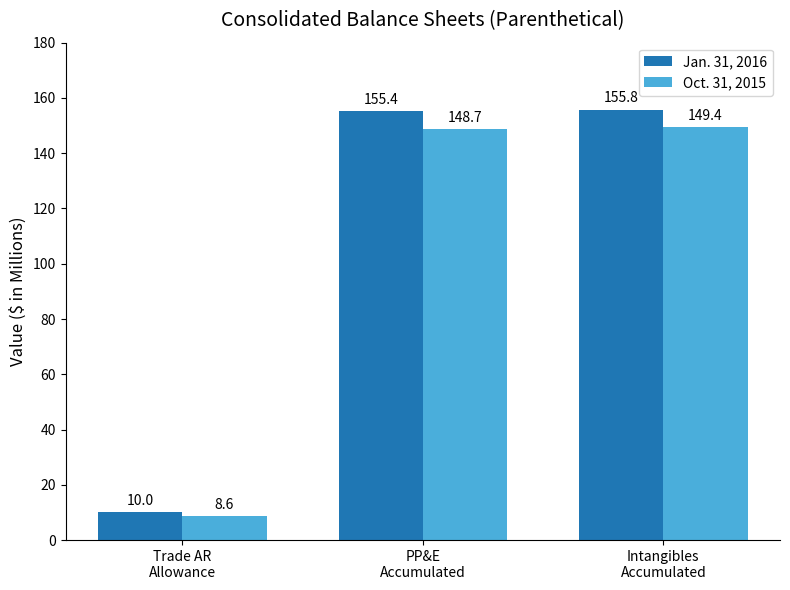

What is the sum of the Oct. 31, 2015 values at Intangibles
Accumulated and Trade AR
Allowance?

158.0